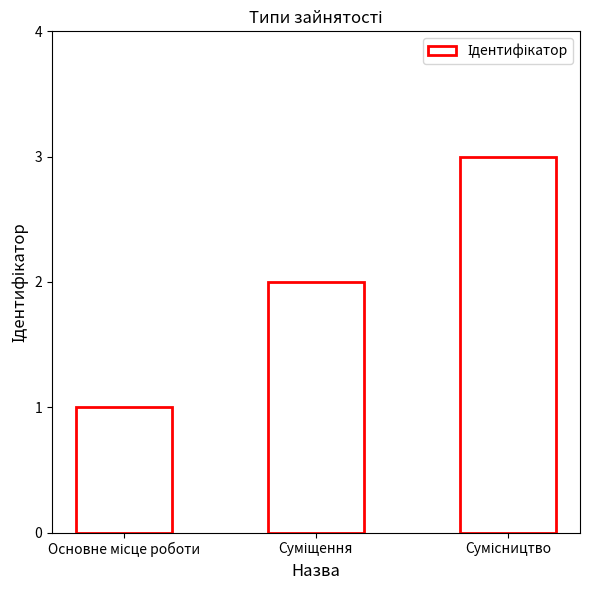

What is the maximum value shown in the chart?

3